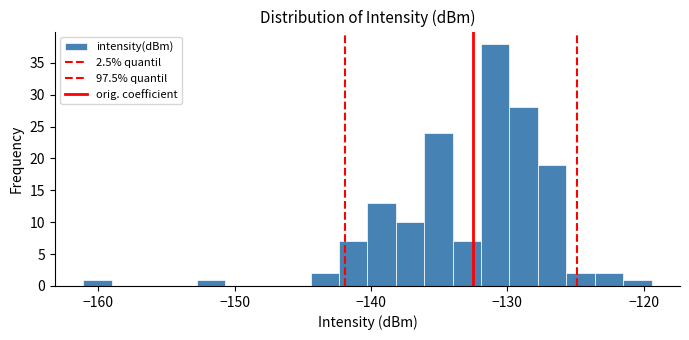

Read against the x-axis, roughly where is the centre of the tallest bar?

-131